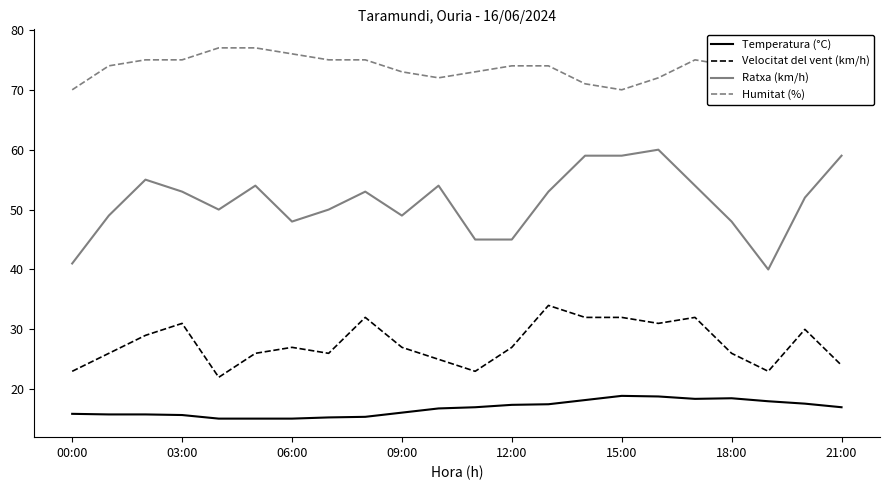

True or false: Temperatura (°C) and Humitat (%) cross at least once.

False